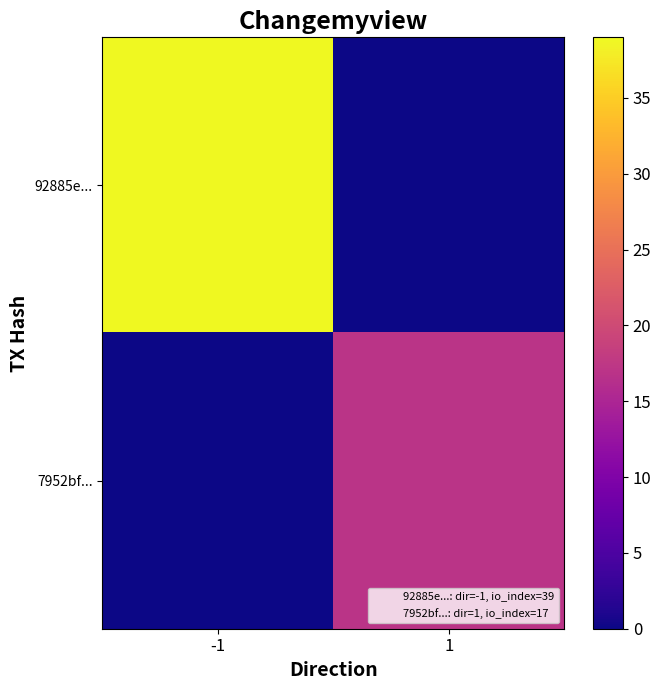

Which series has the largest range (max minus min)?

92885e...